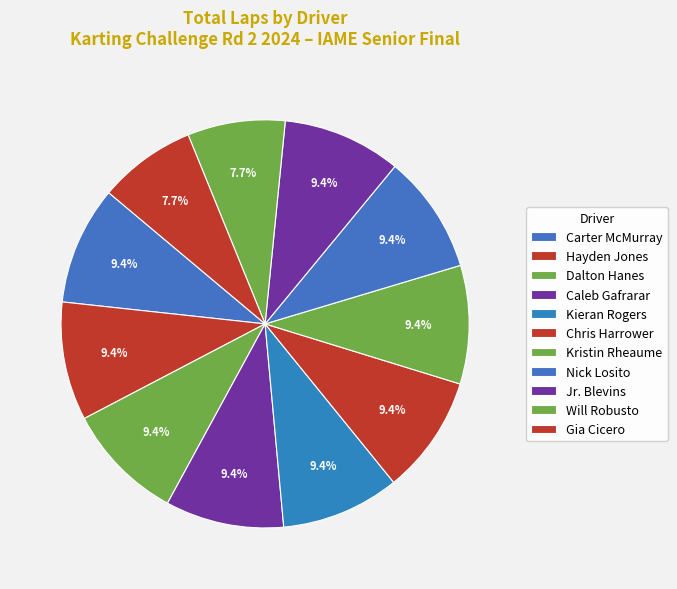

True or false: Hayden Jones accounts for 9% of the total.

True